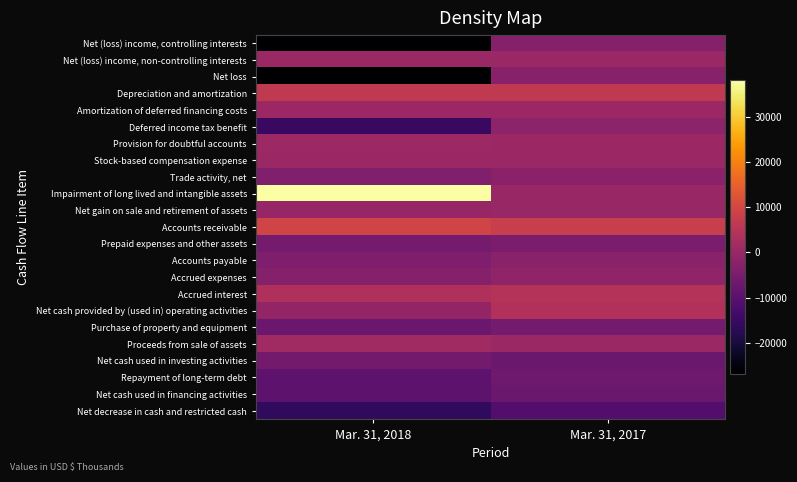

Rank the series by their maximum value, from highest to lowest.

Impairment of long lived and intangible assets, Accounts receivable, Depreciation and amortization, Accrued interest, Net cash provided by (used in) operating activities, Proceeds from sale of assets, Provision for doubtful accounts, Amortization of deferred financing costs, Net (loss) income, non-controlling interests, Stock-based compensation expense, Net gain on sale and retirement of assets, Accrued expenses, Deferred income tax benefit, Trade activity, net, Accounts payable, Net loss, Net (loss) income, controlling interests, Prepaid expenses and other assets, Purchase of property and equipment, Net cash used in investing activities, Repayment of long-term debt, Net cash used in financing activities, Net decrease in cash and restricted cash